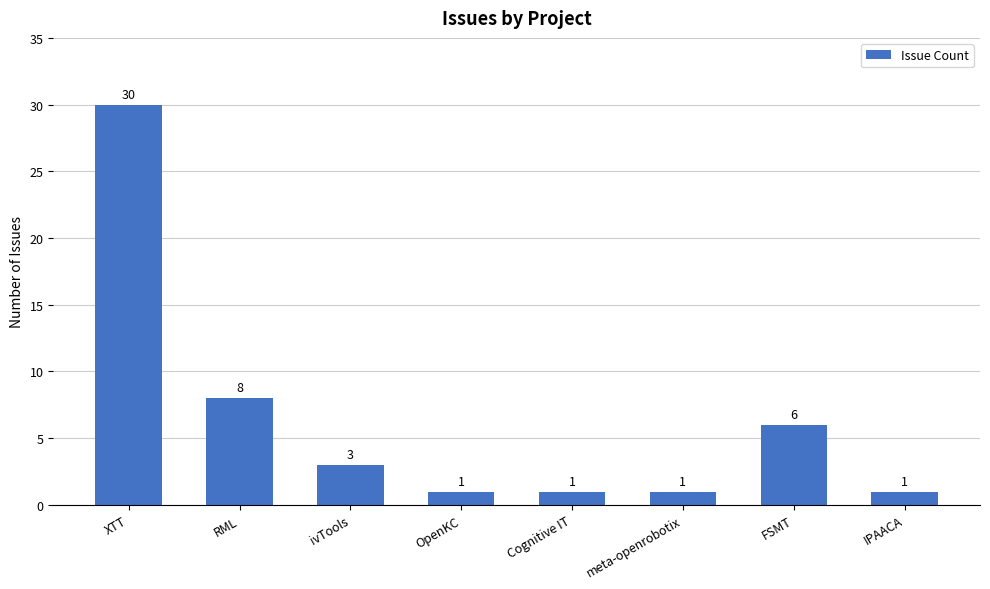

Reading left to right, list all the values displayed in this chart.

XTT=30	RML=8	ivTools=3	OpenKC=1	Cognitive IT=1	meta-openrobotix=1	FSMT=6	IPAACA=1